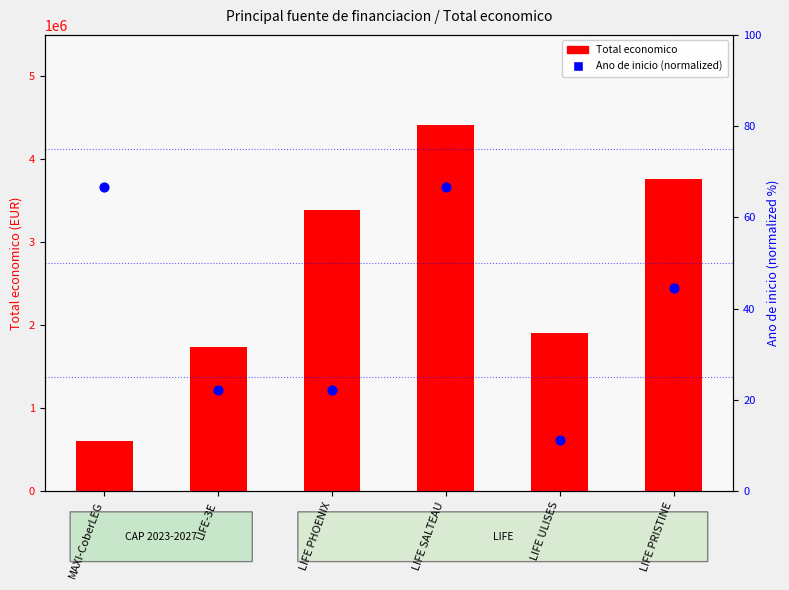

Which series contains the lowest Y value?

Ano de inicio (normalized)